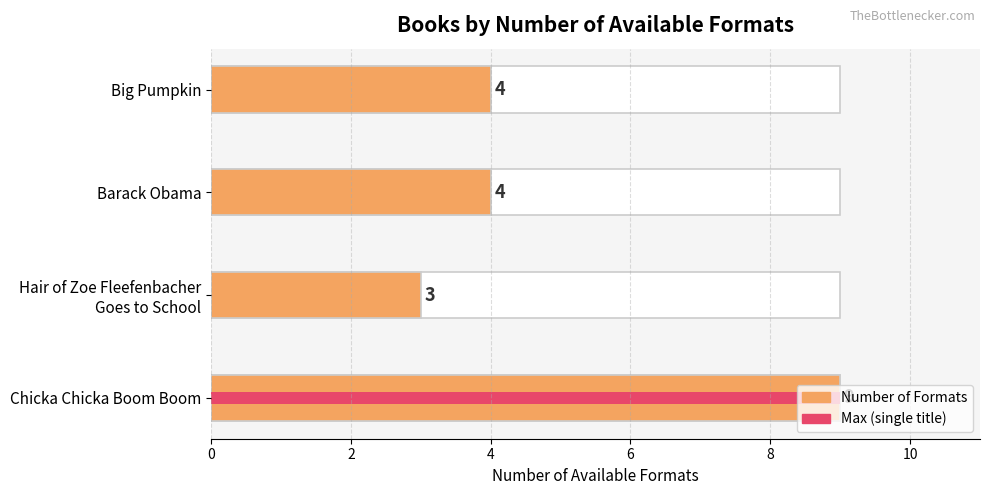

How many values are below 4?

1